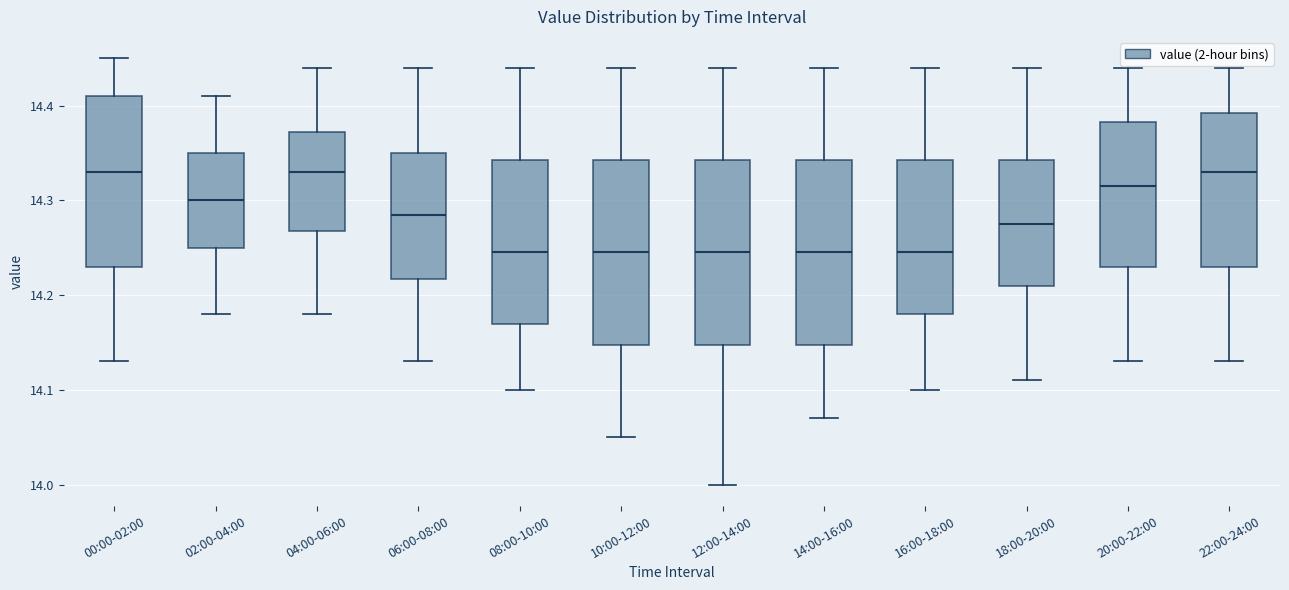

Reading left to right, read every box against the y-axis: the position of its median line, the range the box covers, and the ends of its whiskers. The values are not printed on the chart, so give them approximately, as read against the axis.

00:00-02:00: median 14.33, box 14.23 to 14.41, whiskers 14.13 to 14.45
02:00-04:00: median 14.30, box 14.25 to 14.35, whiskers 14.18 to 14.41
04:00-06:00: median 14.33, box 14.27 to 14.37, whiskers 14.18 to 14.44
06:00-08:00: median 14.29, box 14.22 to 14.35, whiskers 14.13 to 14.44
08:00-10:00: median 14.25, box 14.17 to 14.34, whiskers 14.10 to 14.44
10:00-12:00: median 14.25, box 14.15 to 14.34, whiskers 14.05 to 14.44
12:00-14:00: median 14.25, box 14.15 to 14.34, whiskers 14.00 to 14.44
14:00-16:00: median 14.25, box 14.15 to 14.34, whiskers 14.07 to 14.44
16:00-18:00: median 14.25, box 14.18 to 14.34, whiskers 14.10 to 14.44
18:00-20:00: median 14.28, box 14.21 to 14.34, whiskers 14.11 to 14.44
20:00-22:00: median 14.32, box 14.23 to 14.38, whiskers 14.13 to 14.44
22:00-24:00: median 14.33, box 14.23 to 14.39, whiskers 14.13 to 14.44